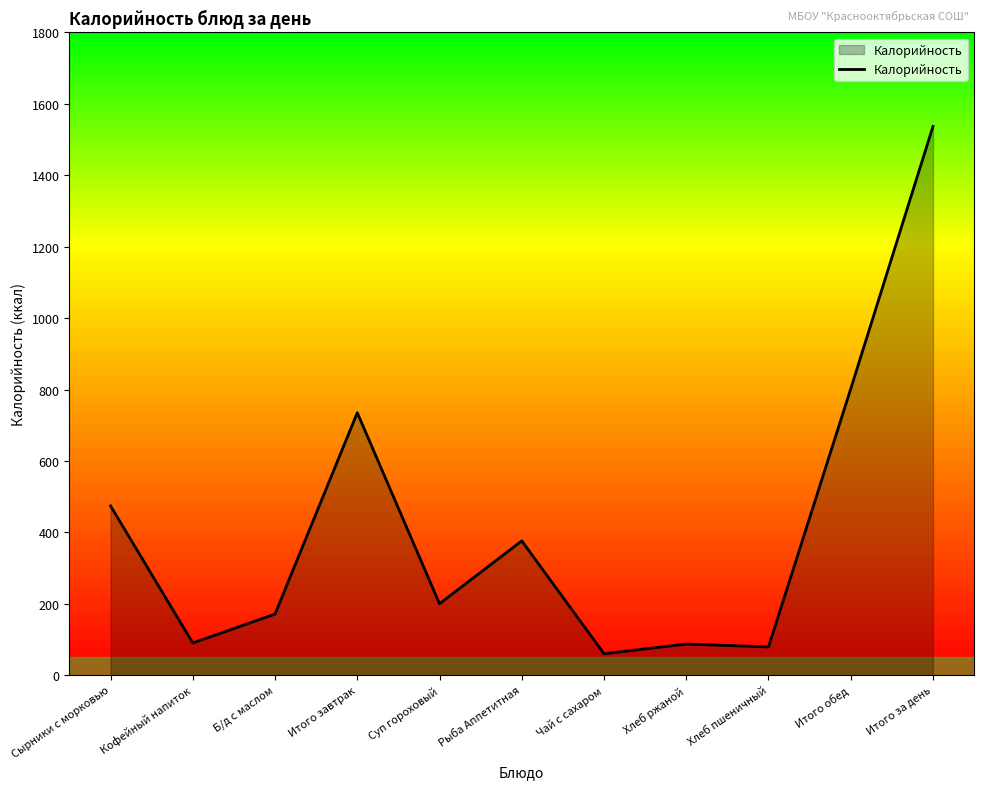

The value at Итого за день is 340. True or false?

False